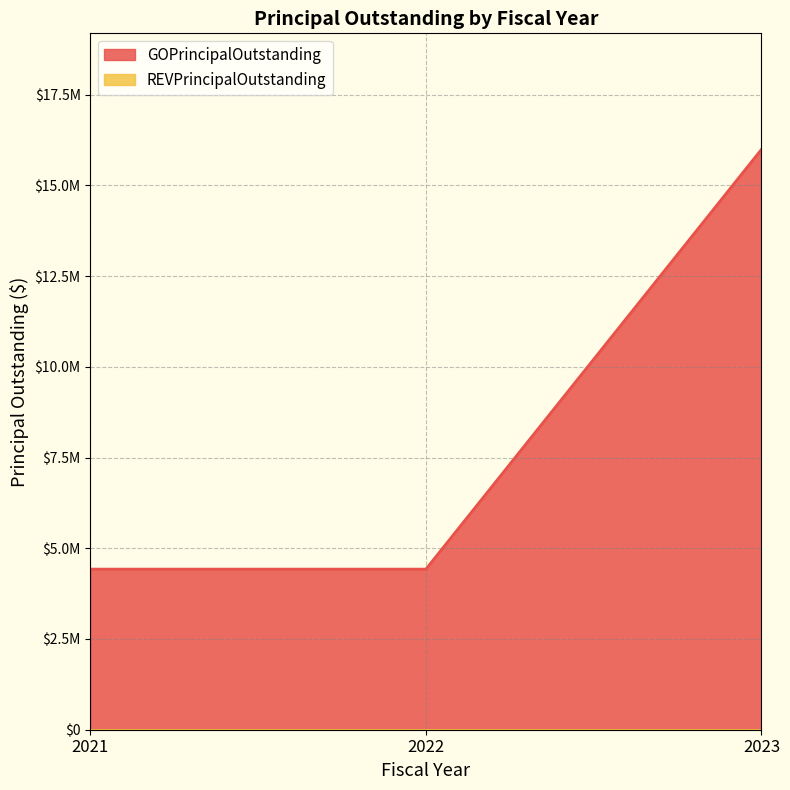

Count the number of categories in the chart.

3